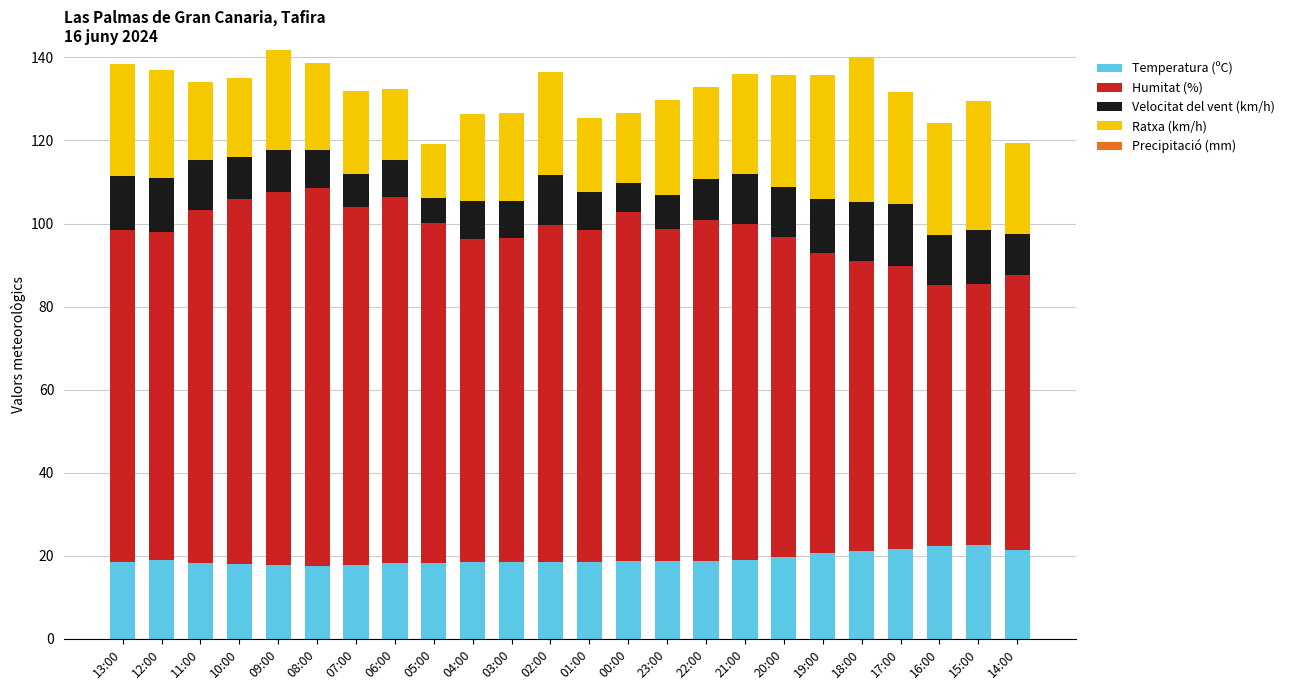

The Temperatura (ºC) series shows 14.7 at 18:00. True or false?

False